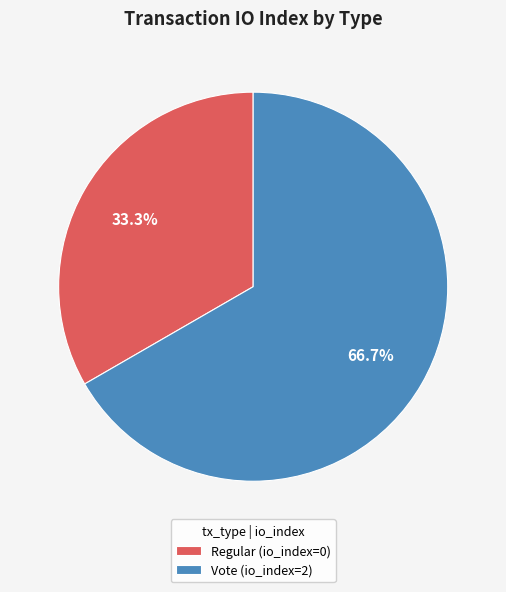

Between Regular (io_index=0) and Vote (io_index=2), which is larger?

Vote (io_index=2)